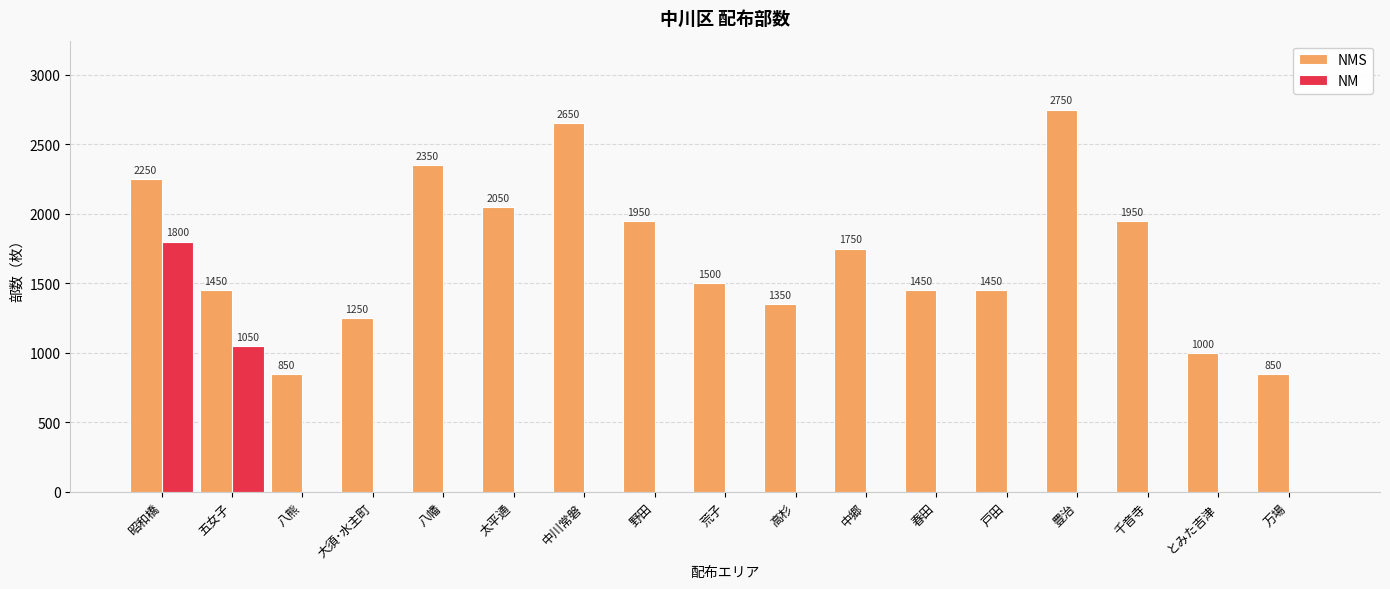

Are the bars horizontal?

No